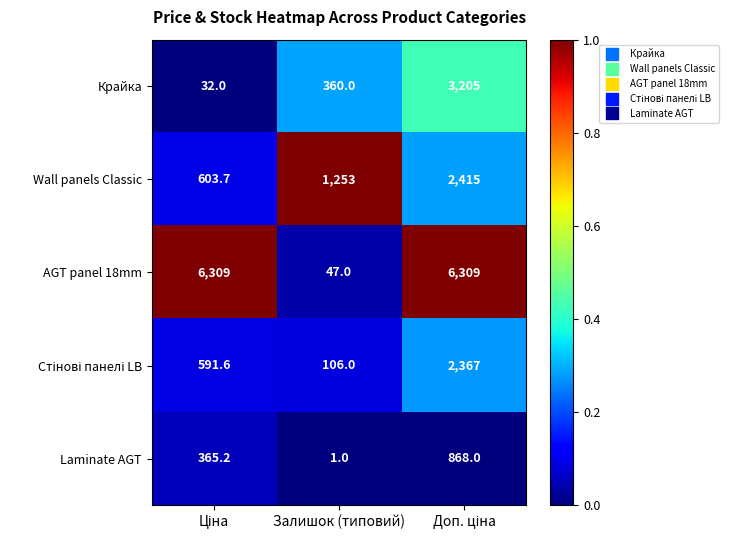

What is the total value across all series at Залишок (типовий)?

1767.0